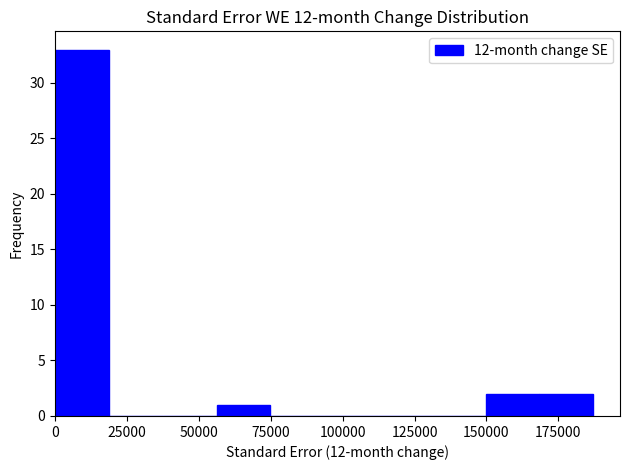

Read against the x-axis, roughly where is the centre of the tallest bar?

10000